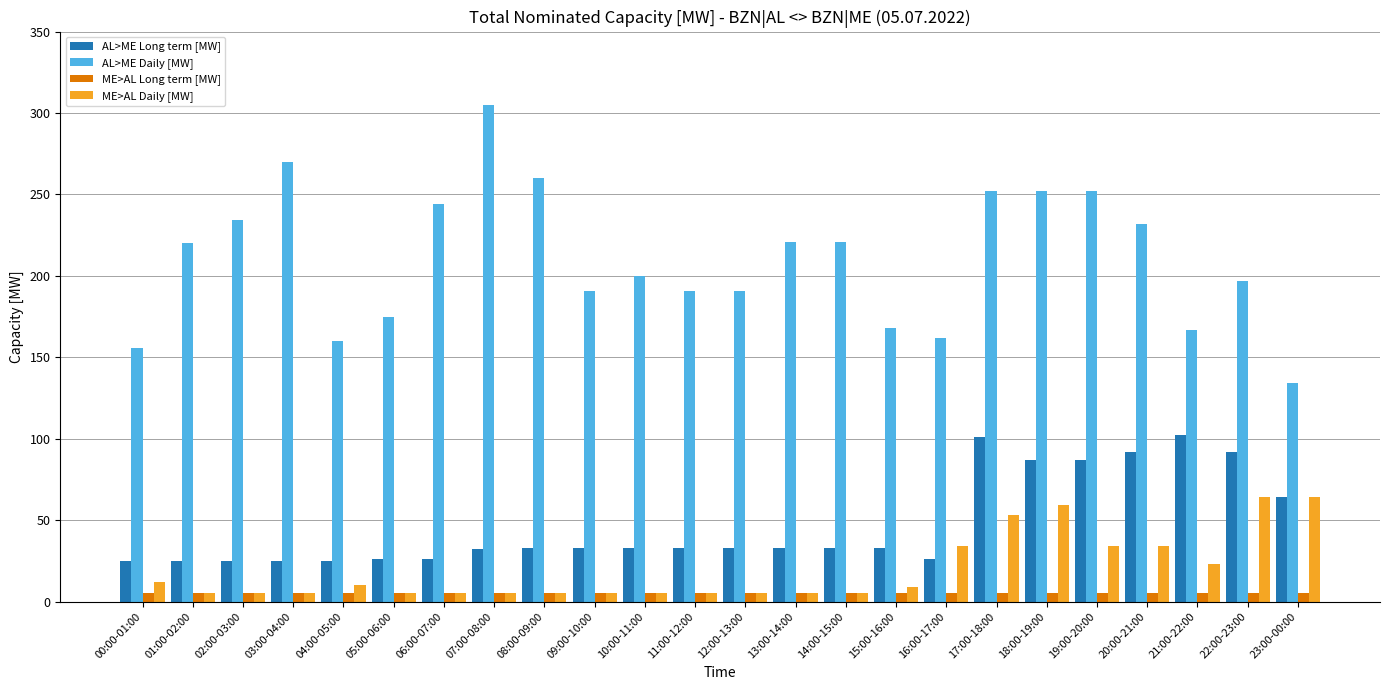

What is the sum of the AL>ME Daily [MW] values at 11:00-12:00 and 12:00-13:00?

382